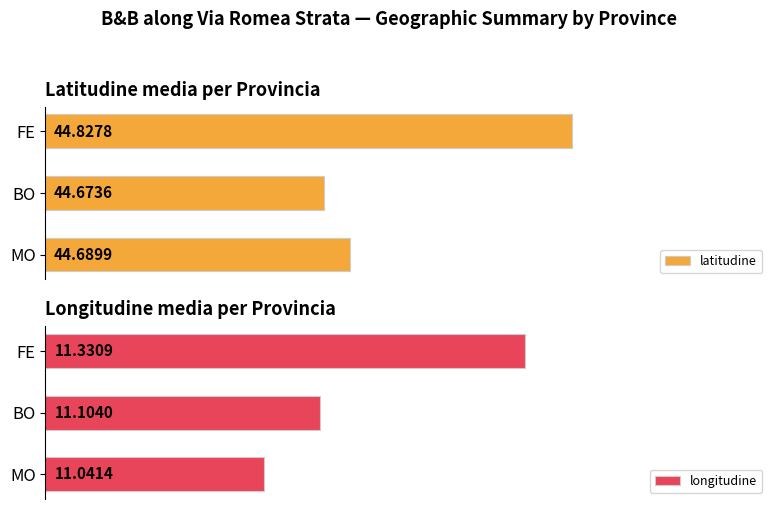

Where is latitudine nearest to the value 44?

BO